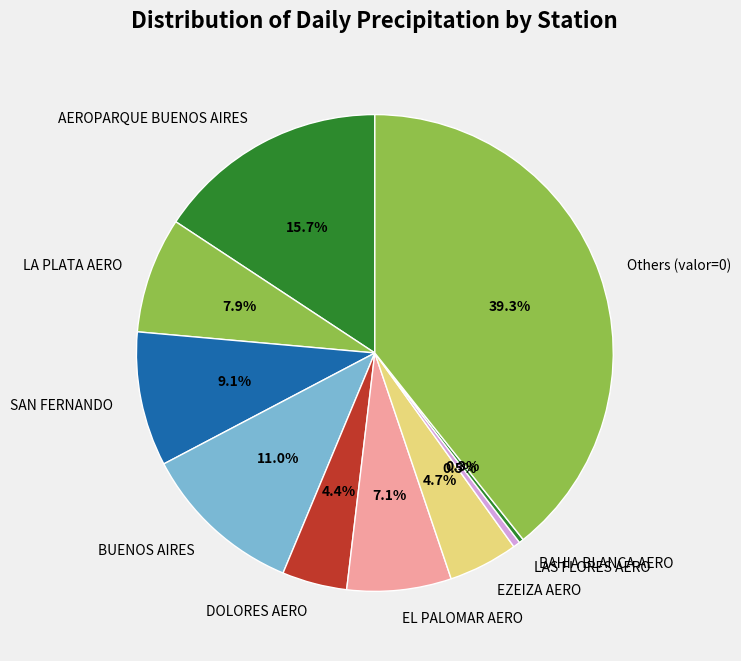

Between LA PLATA AERO and BUENOS AIRES, which is larger?

BUENOS AIRES